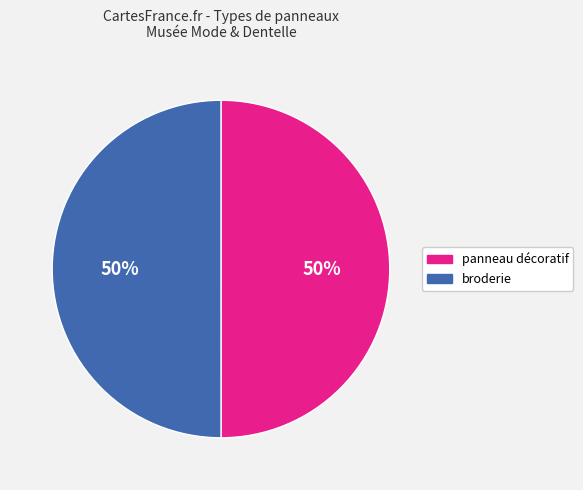

To the nearest percent, what percentage of the pie is broderie?

50%